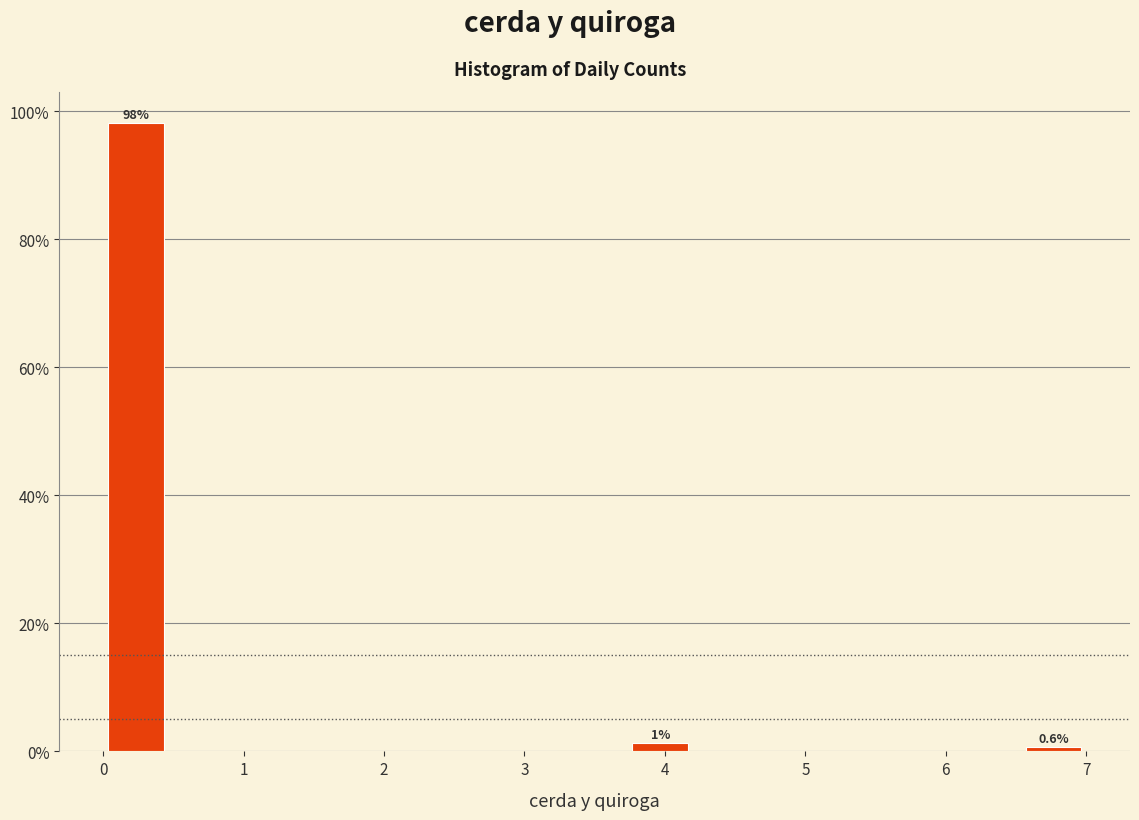

Over which range of the x-axis is the bar tallest?

0.0 to 0.5